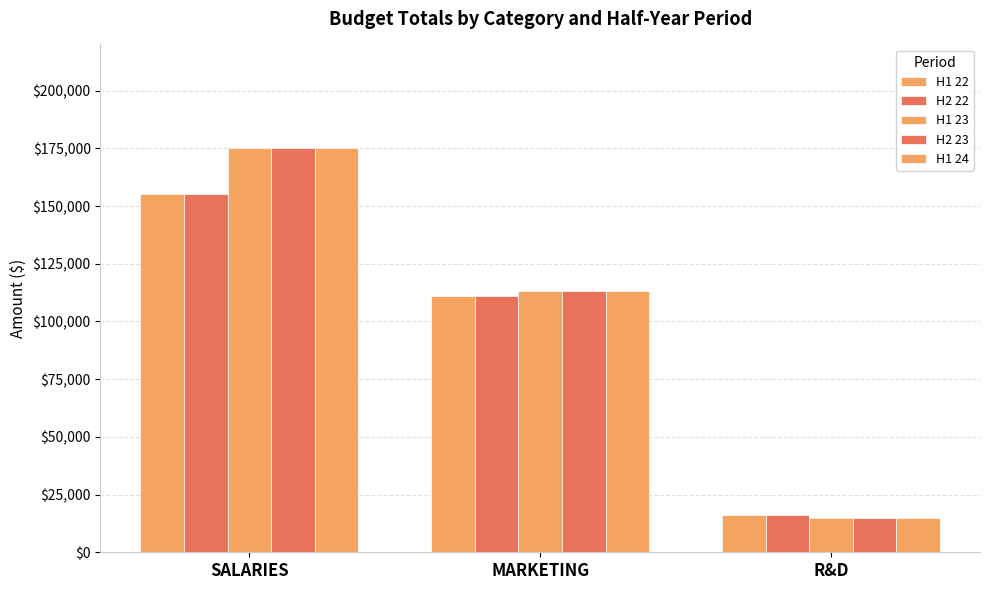

The H2 22 series shows 5907 at R&D. True or false?

False